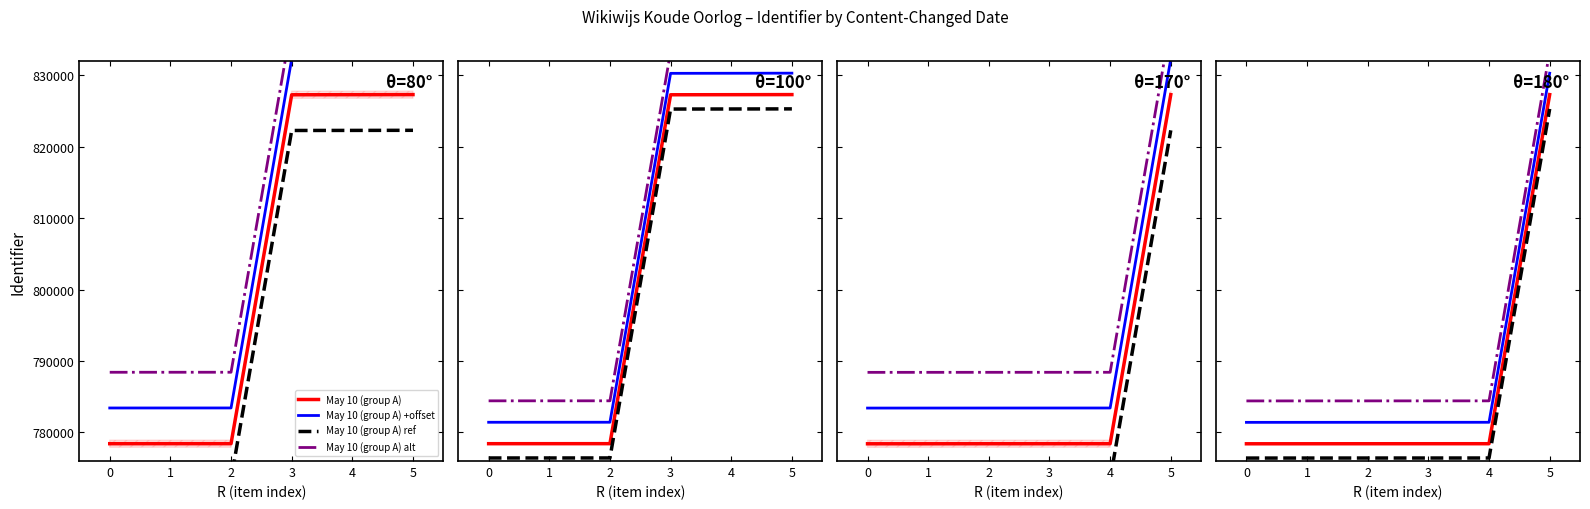

What is the minimum value for 778413?

778413